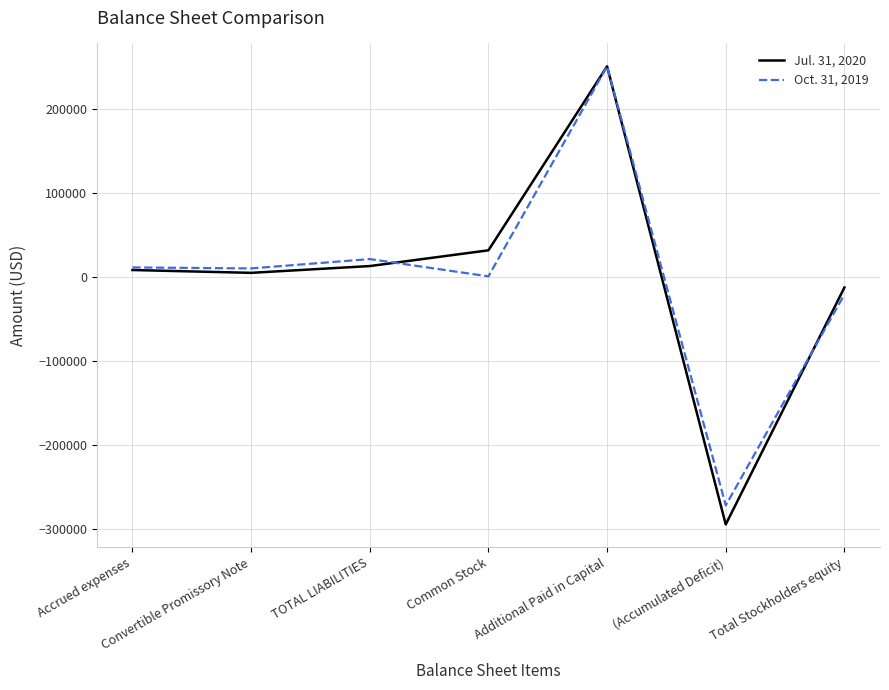

Which series has the largest range (max minus min)?

Jul. 31, 2020